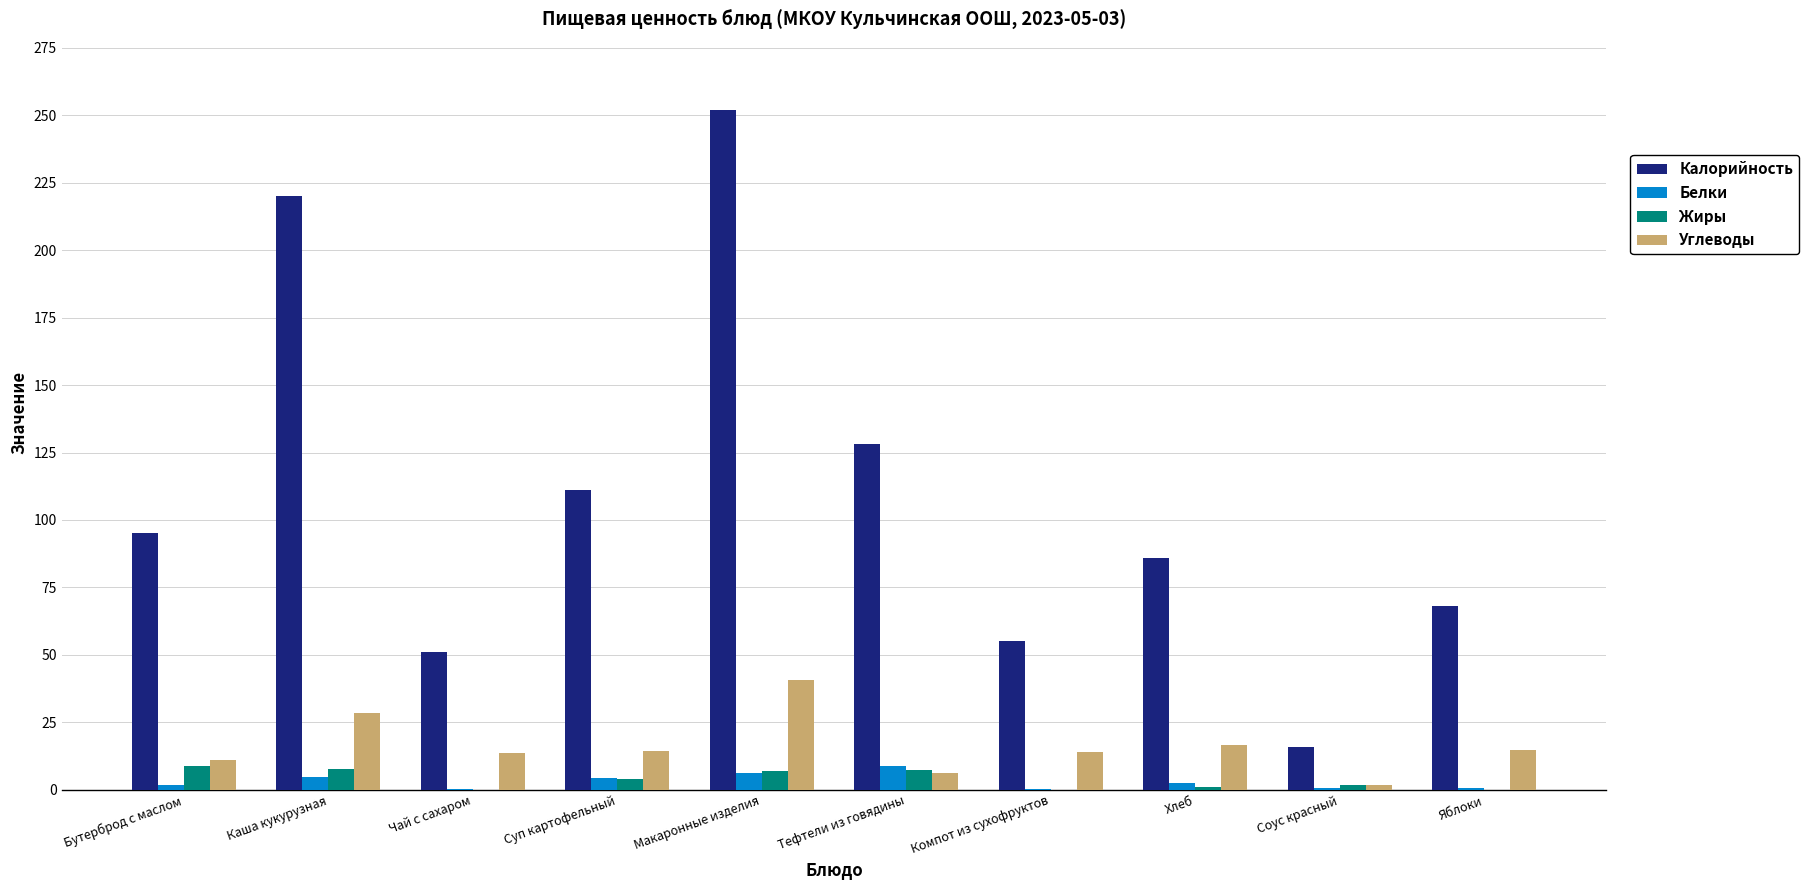

What is the sum of the Белки values at Компот из сухофруктов and Хлеб?

2.5